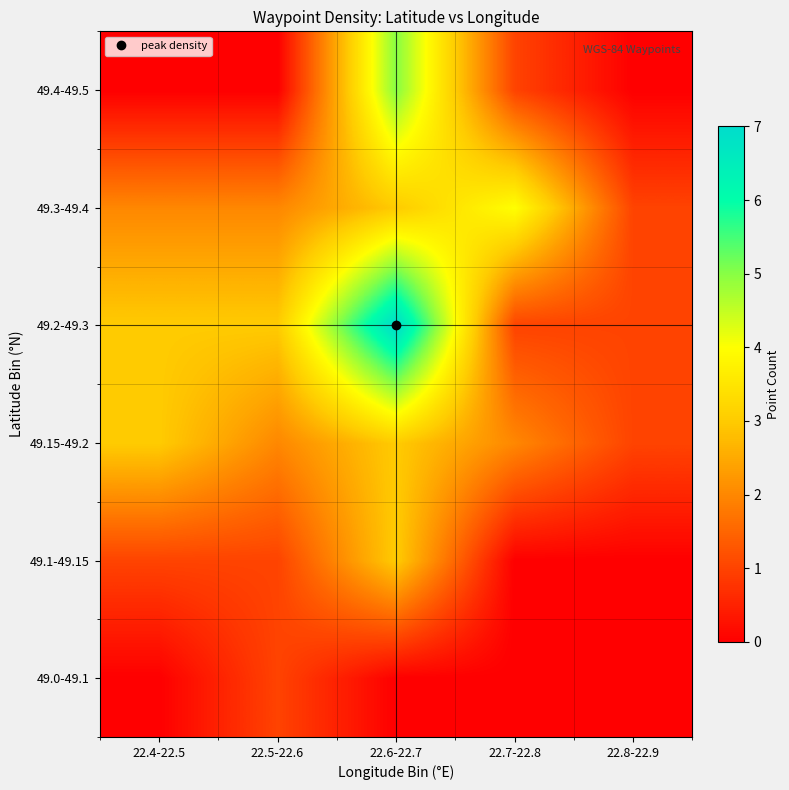

At how many categories does at least one series exceed 5?

1